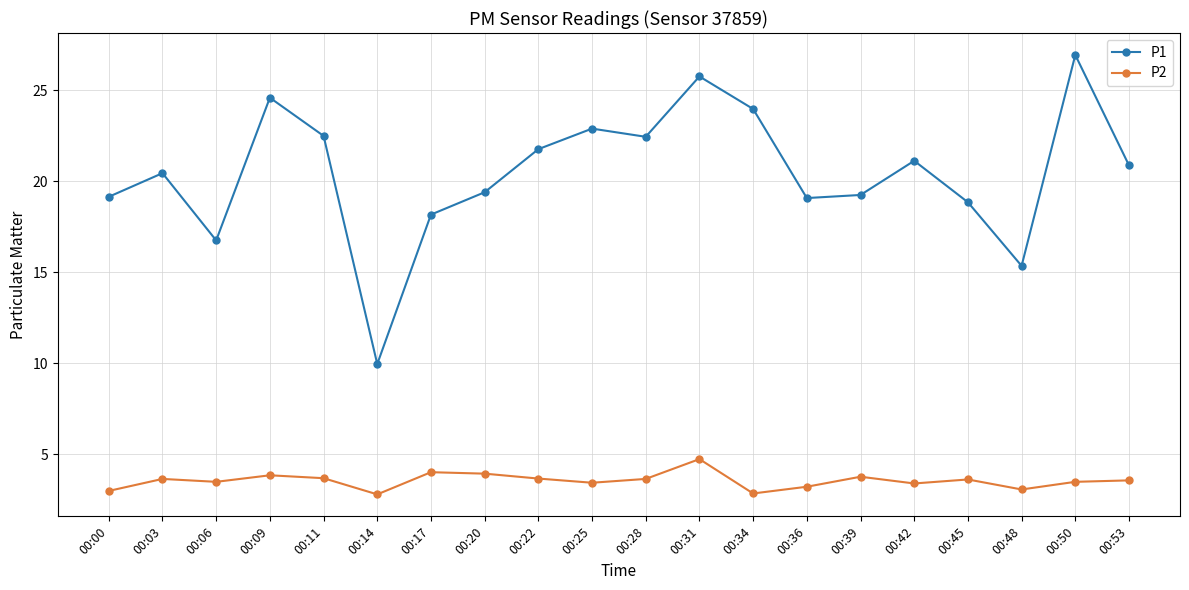

Is it true that P2 equals 0.9 at 00:06?

False